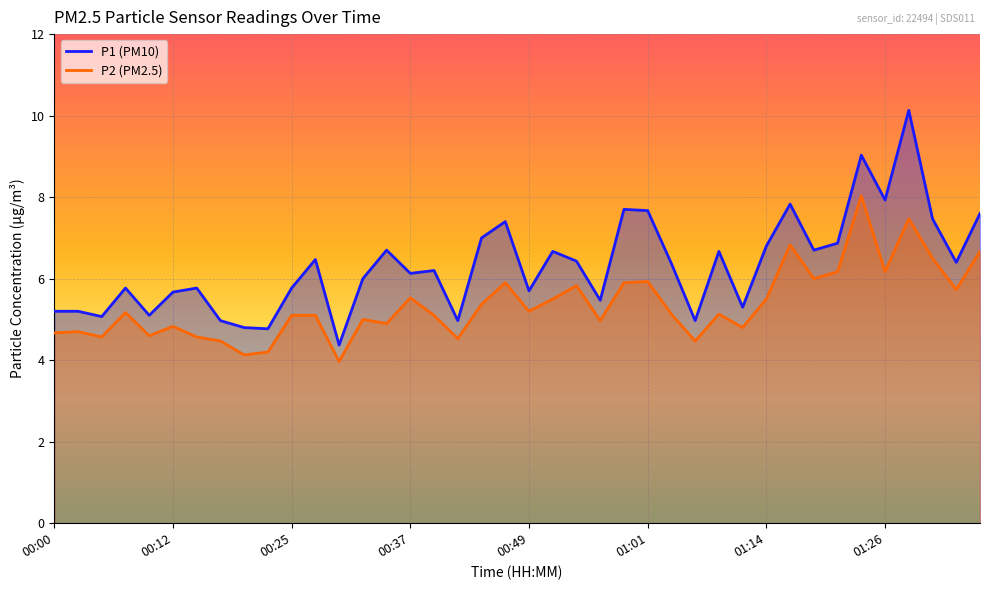

Which series has the largest total across all categories?

P1 (PM10)